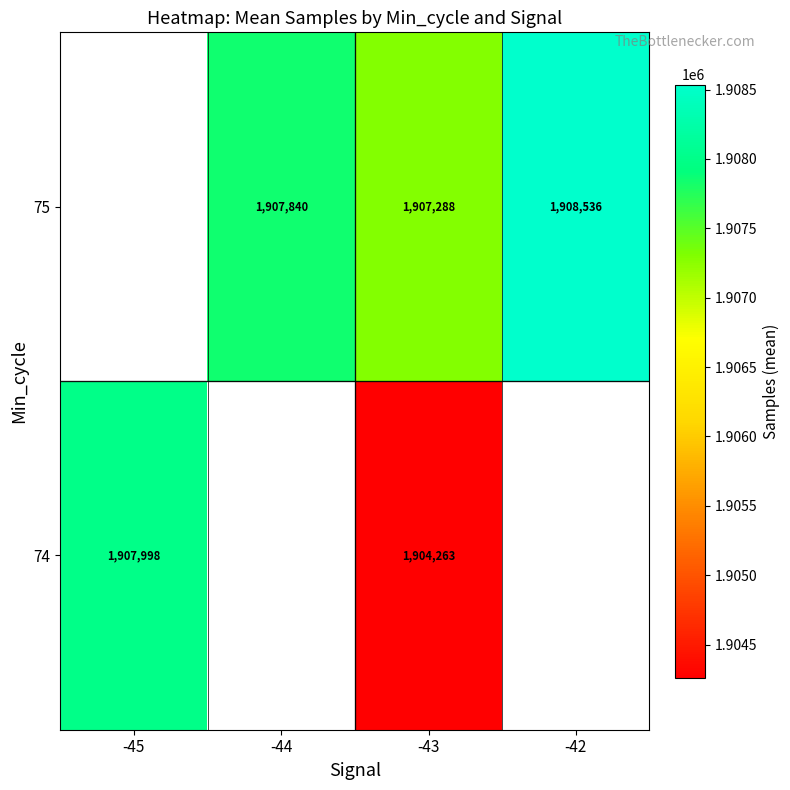

What is the difference between the 75 values at -42 and -43?

1248